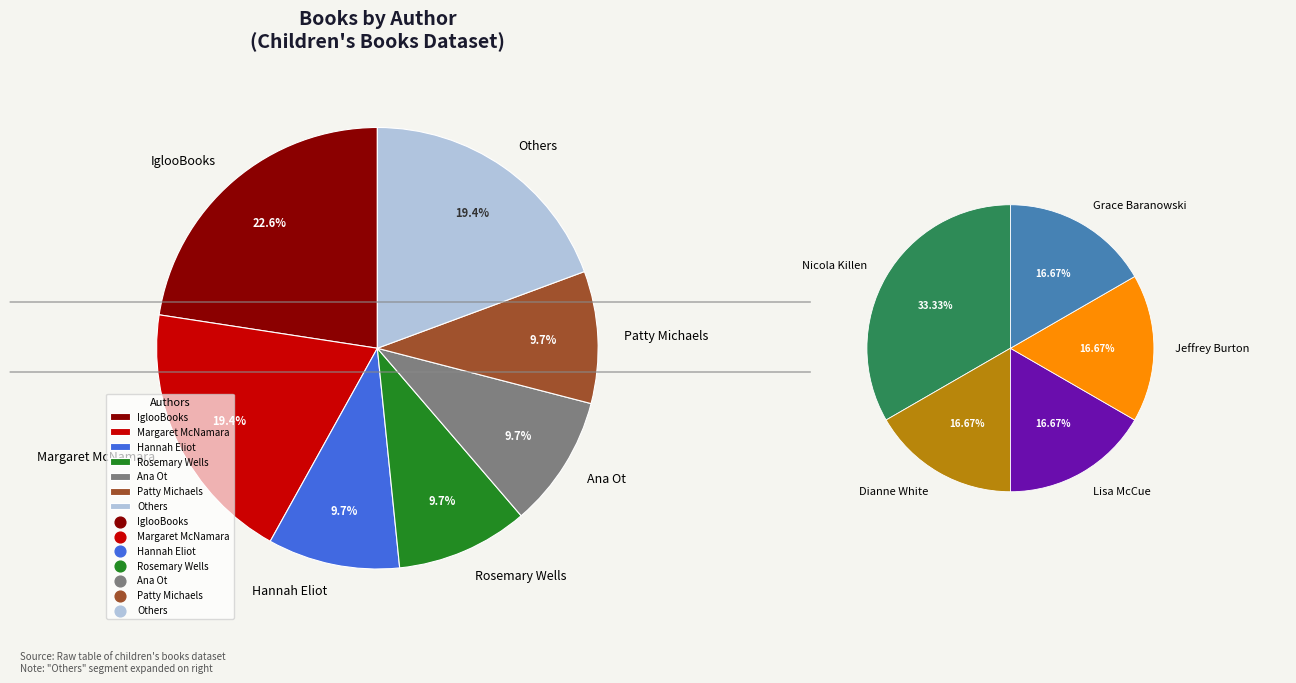

Does Patty Michaels represent more than half of the total?

No